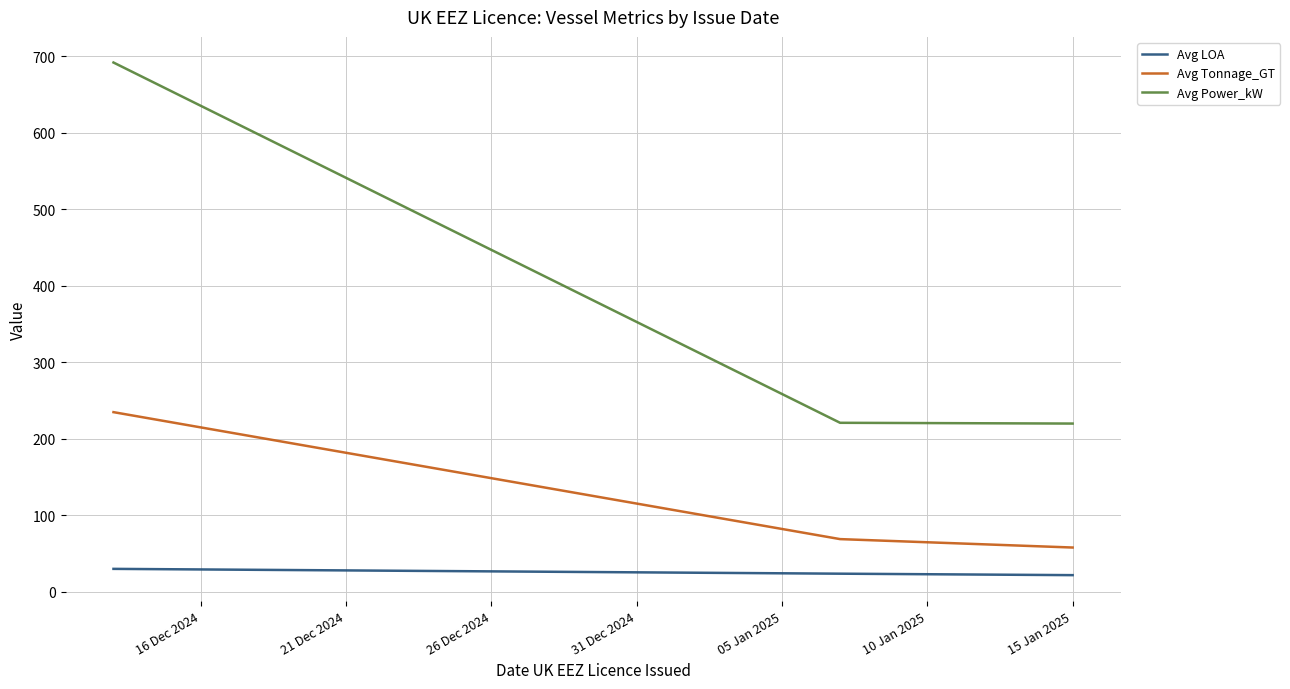

List the series in order of their overall mean, highest first.

Avg Power_kW, Avg Tonnage_GT, Avg LOA